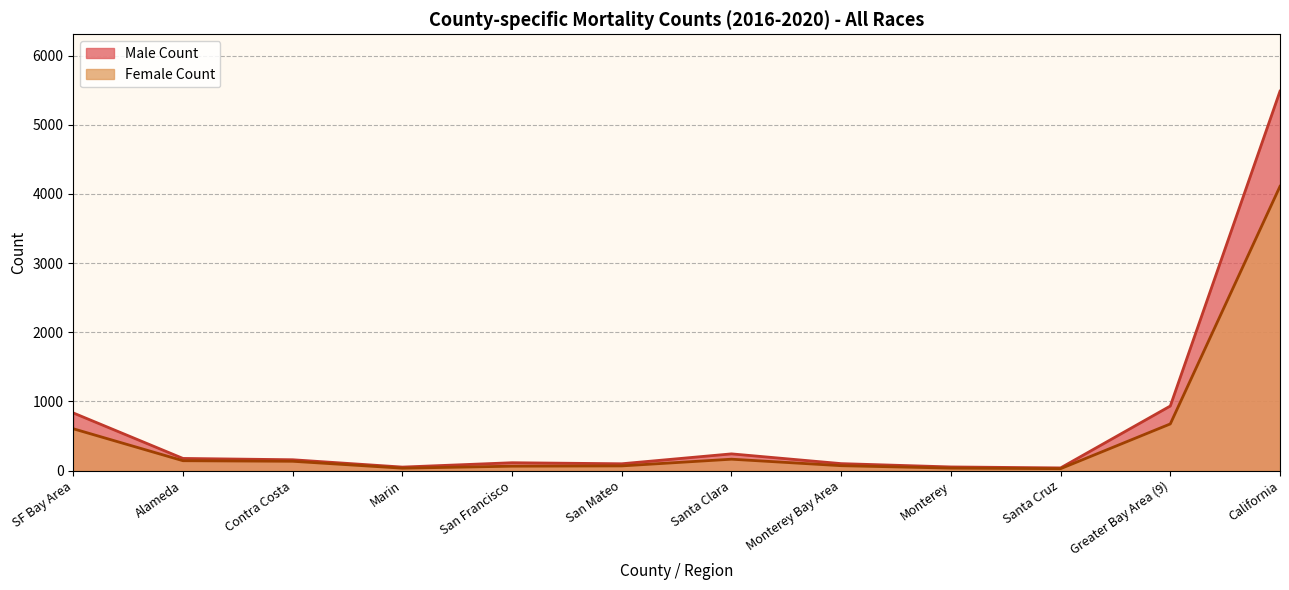

Rank the series by their maximum value, from highest to lowest.

Male Count, Female Count